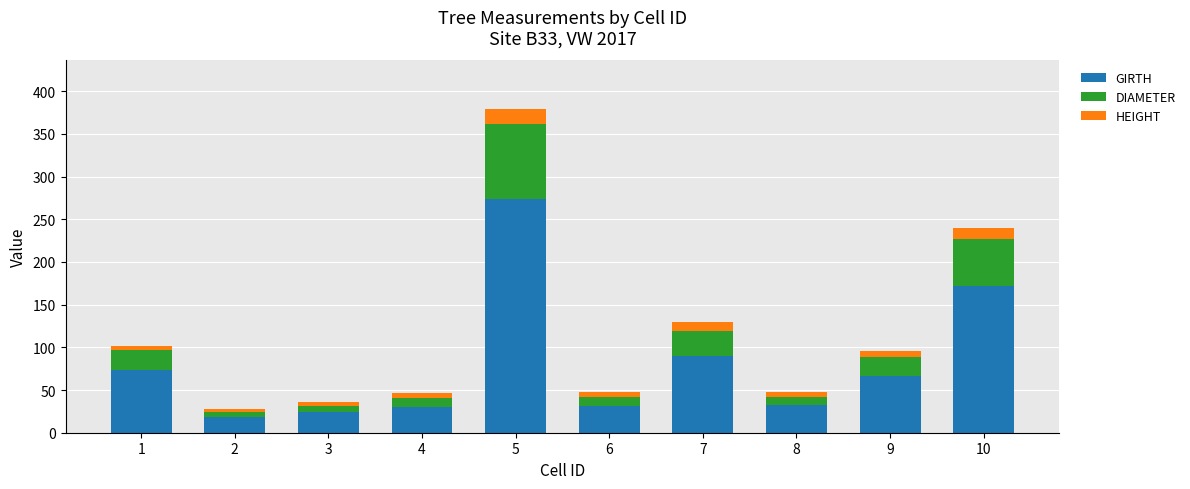

At which category is the sum across all series the highest?

5